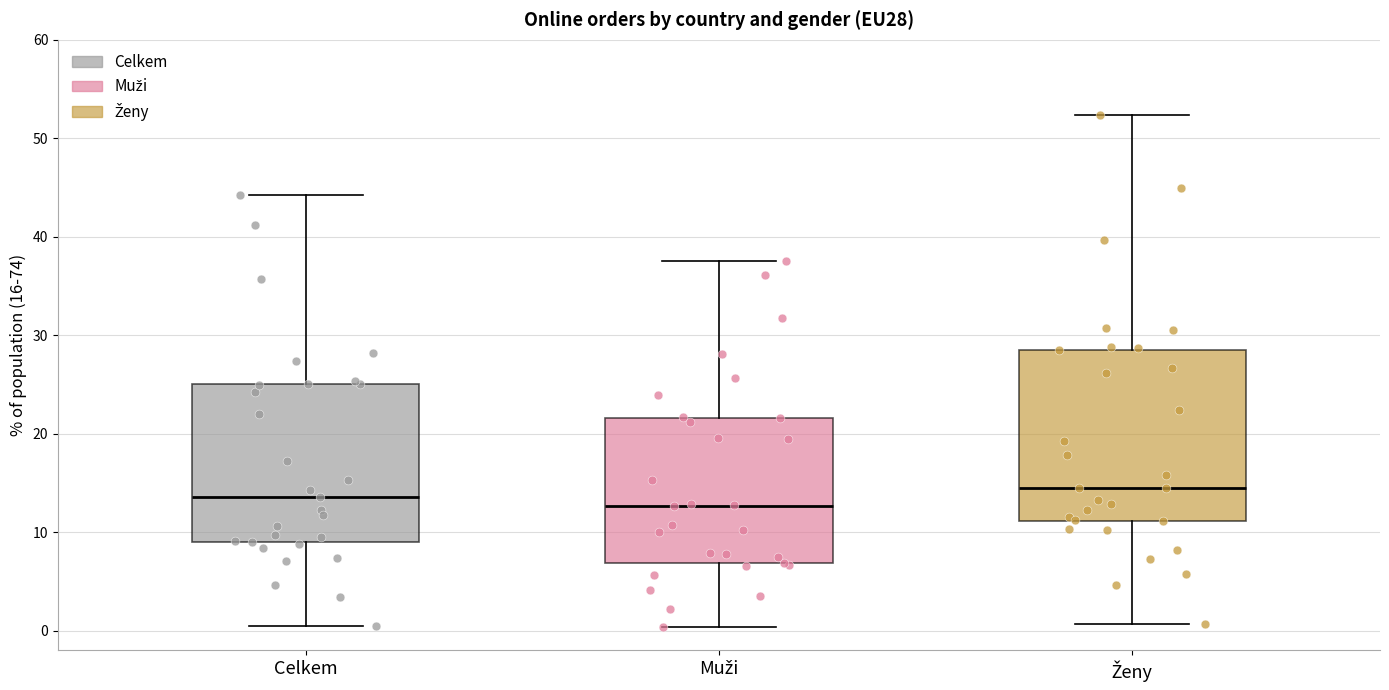

Comparing the boxes themselves (not the whiskers), which one is the tallest?

Ženy